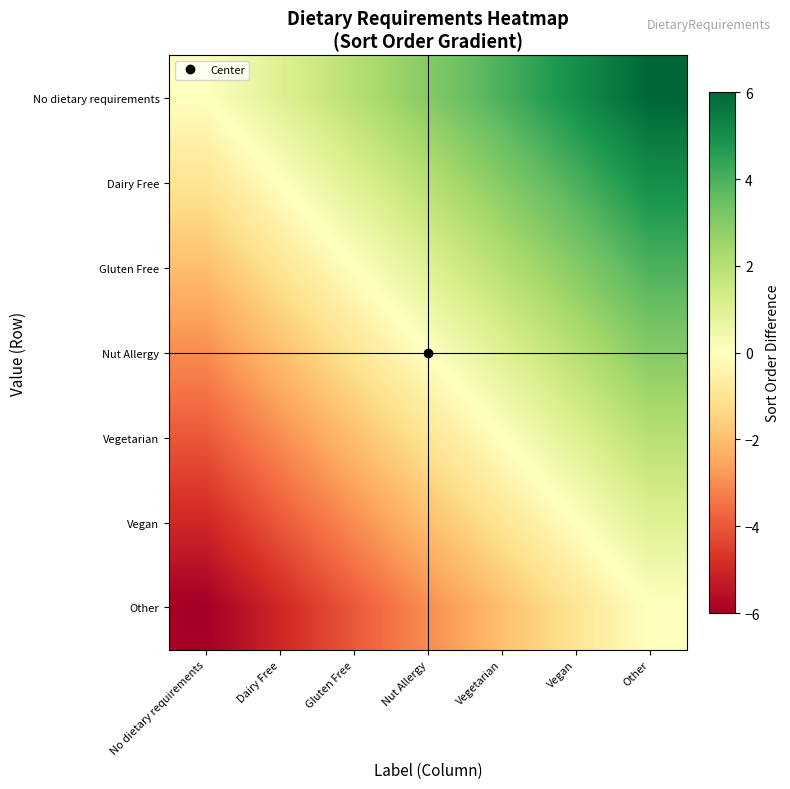

How many data points does each series have?

7